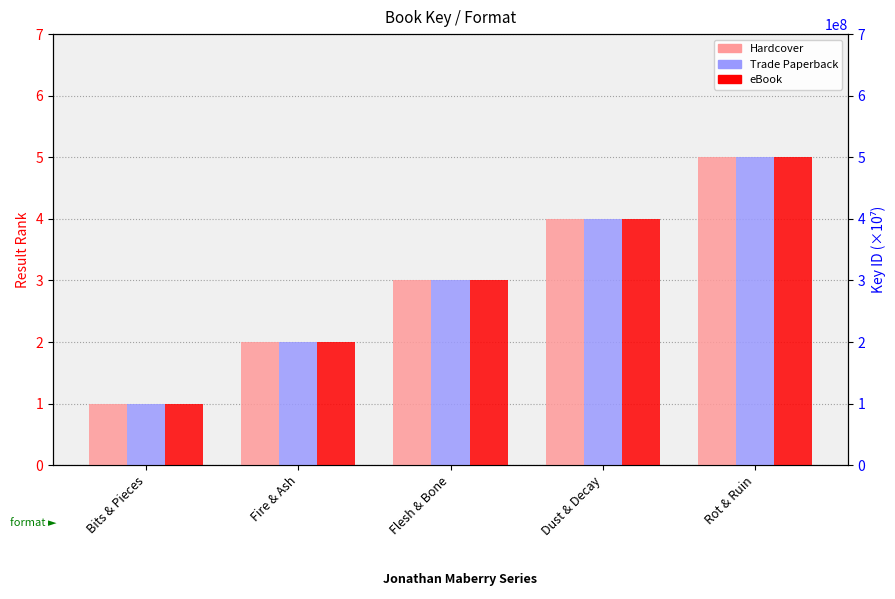

The value of Trade Paperback at Flesh & Bone is 4. True or false?

False